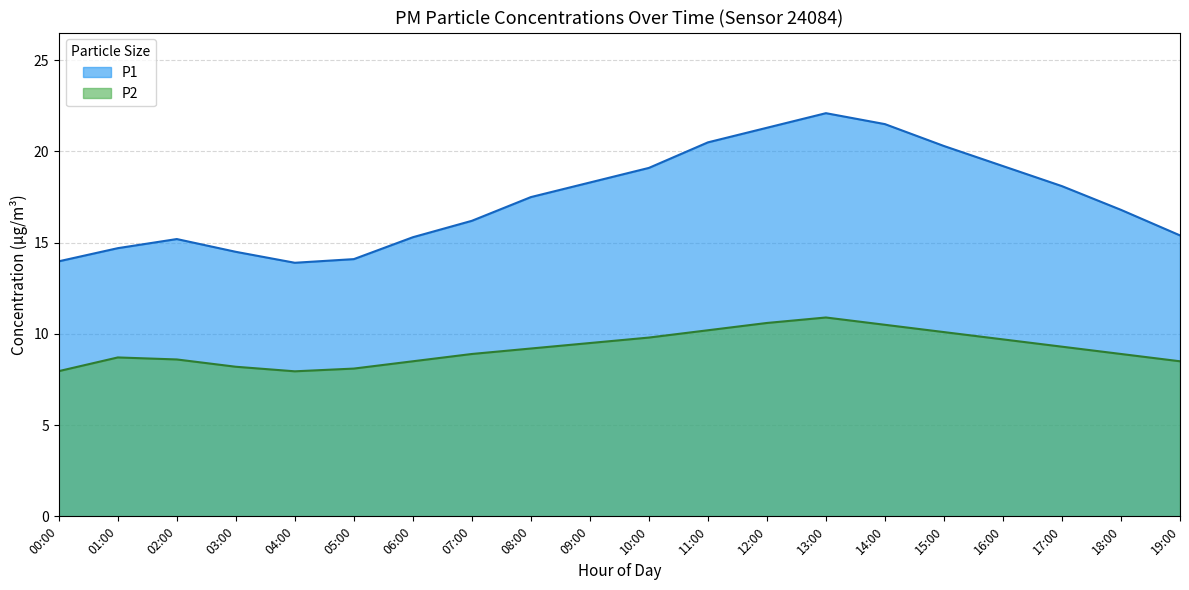

Between 05:00 and 09:00, which series saw the biggest shift?

P1